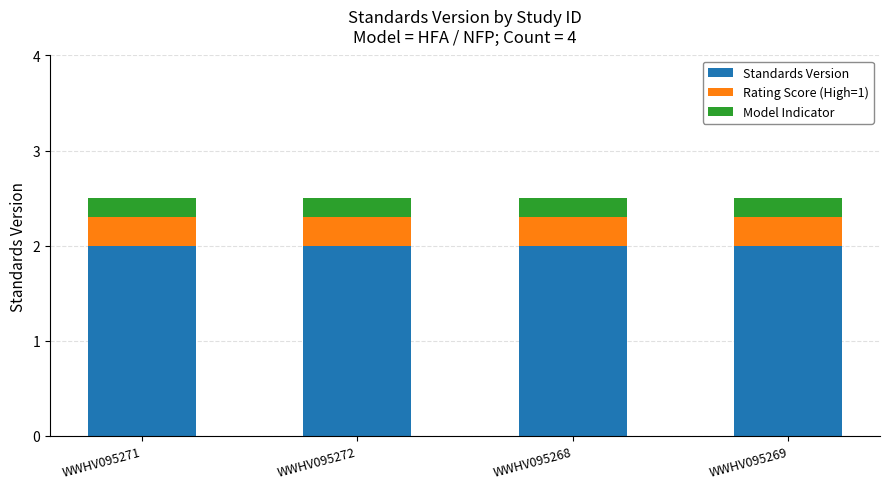

What are all the series names shown in the legend?

Standards Version, Rating Score (High=1), Model Indicator